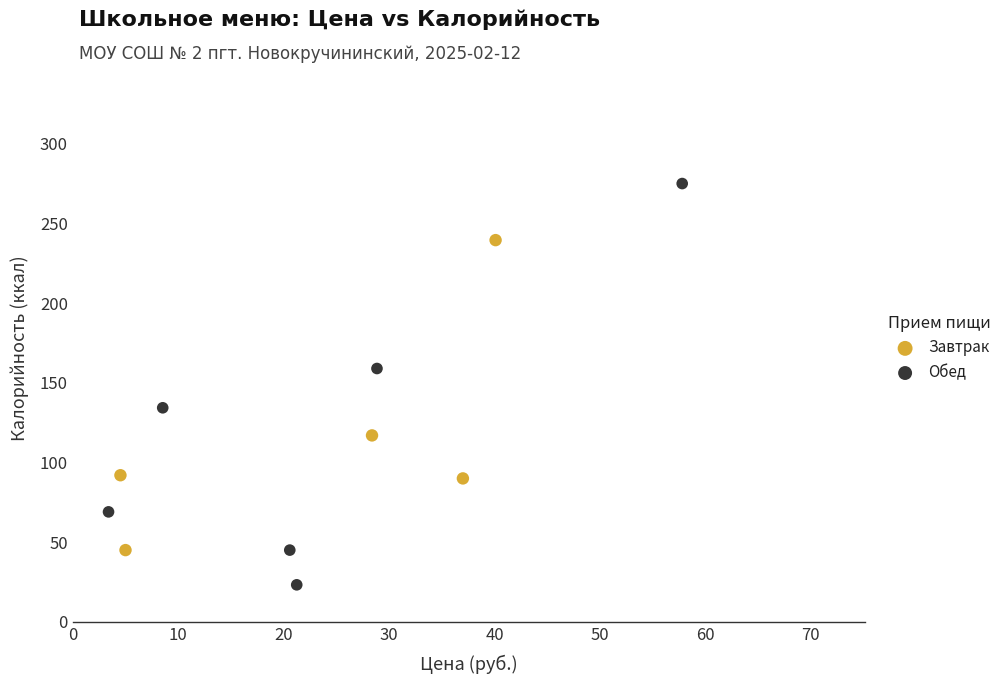

Which series has the widest spread of Y values?

Обед